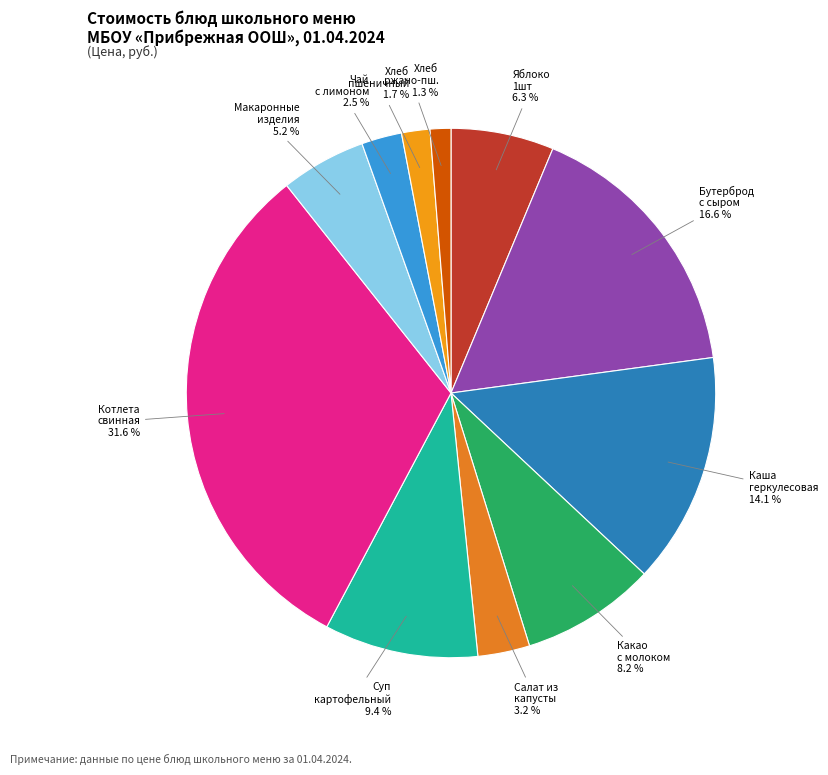

Count the number of slices in the pie.

11